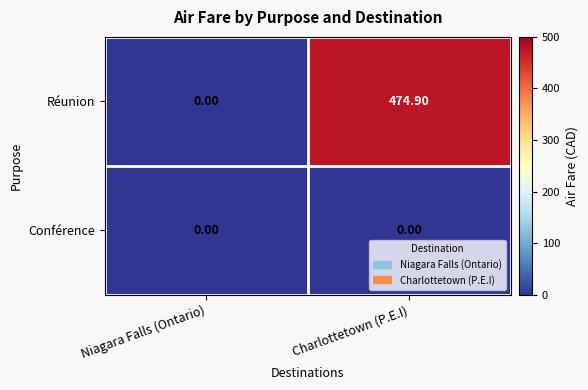

List the series in order of their overall mean, highest first.

Réunion, Conférence